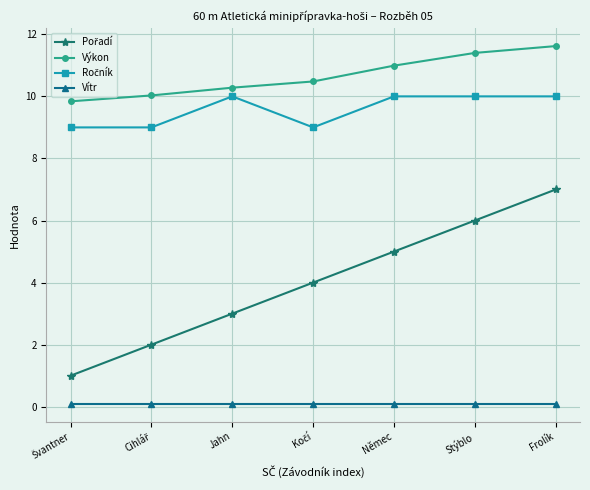

What is the average value of the Výkon series?

10.7